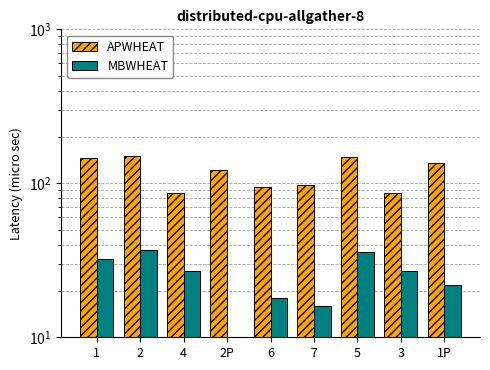

What are all the series names shown in the legend?

APWHEAT, MBWHEAT